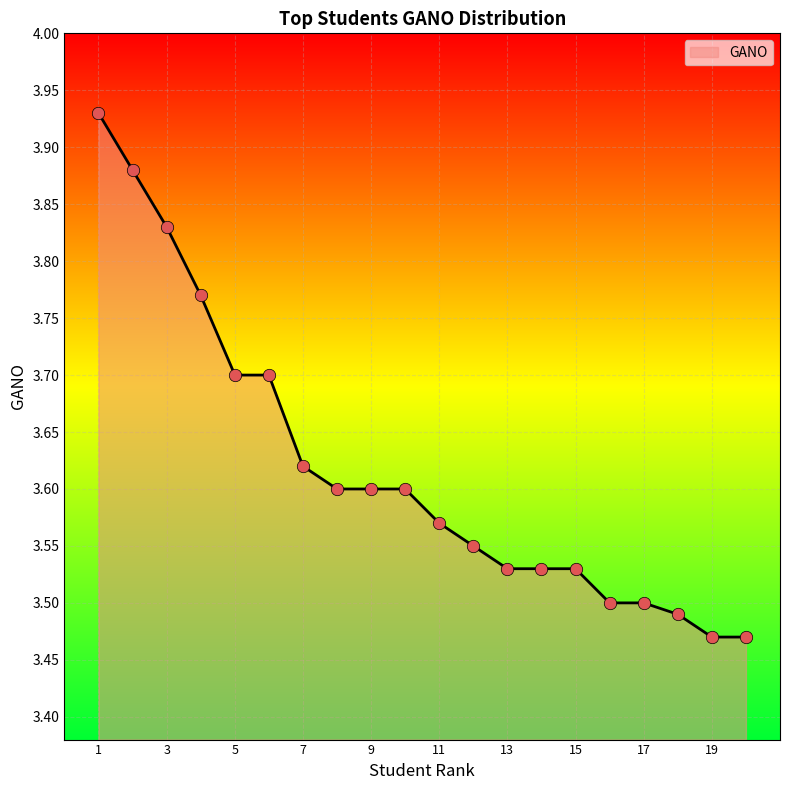

What is the change in value from 10 to 16?

-0.1